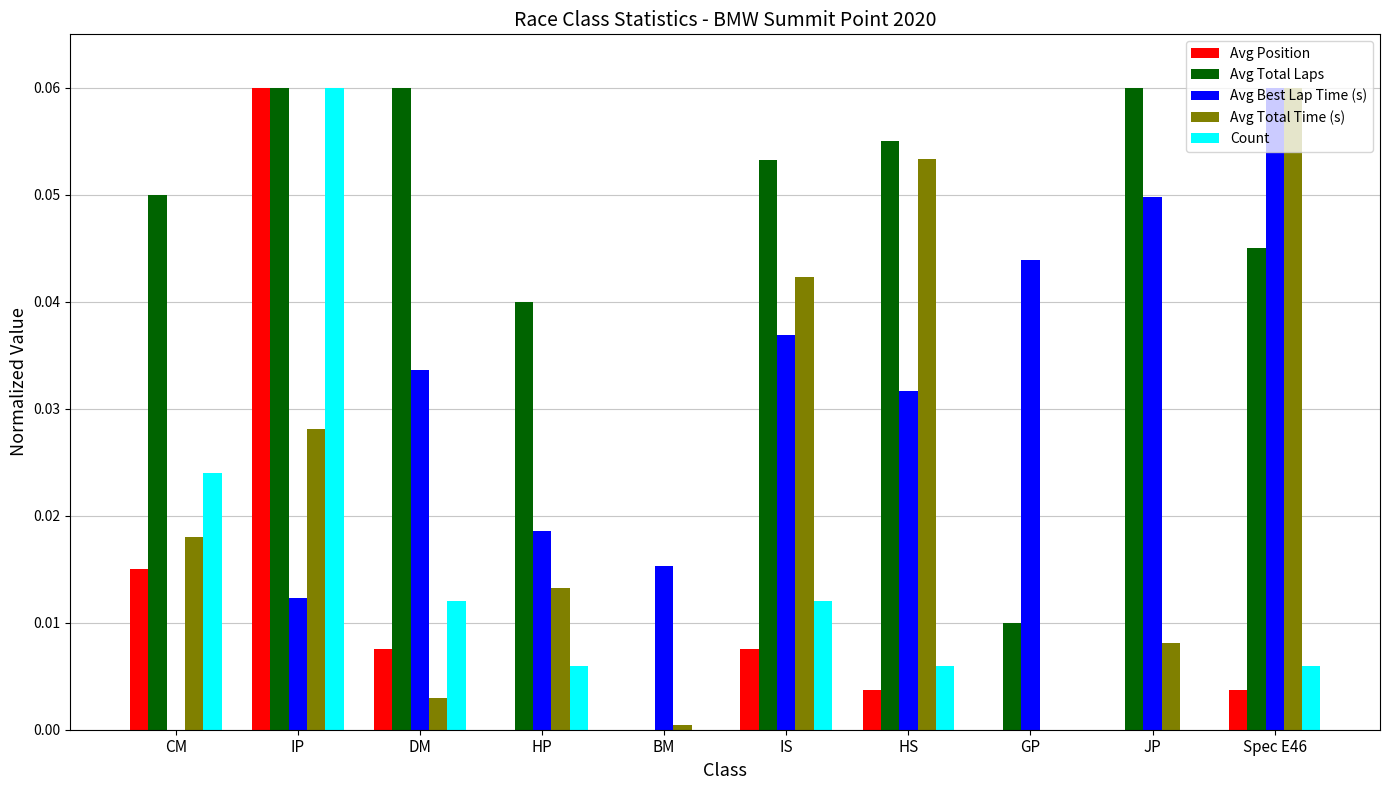

At which category is the sum across all series the highest?

IP